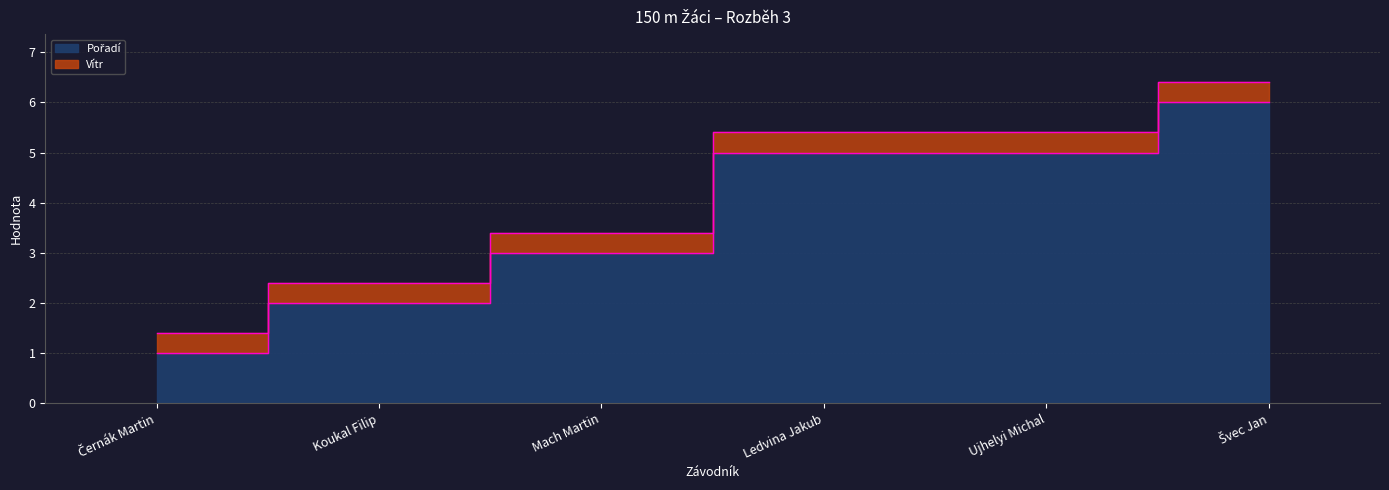

What is the label of the 1st point from the right?

Švec Jan